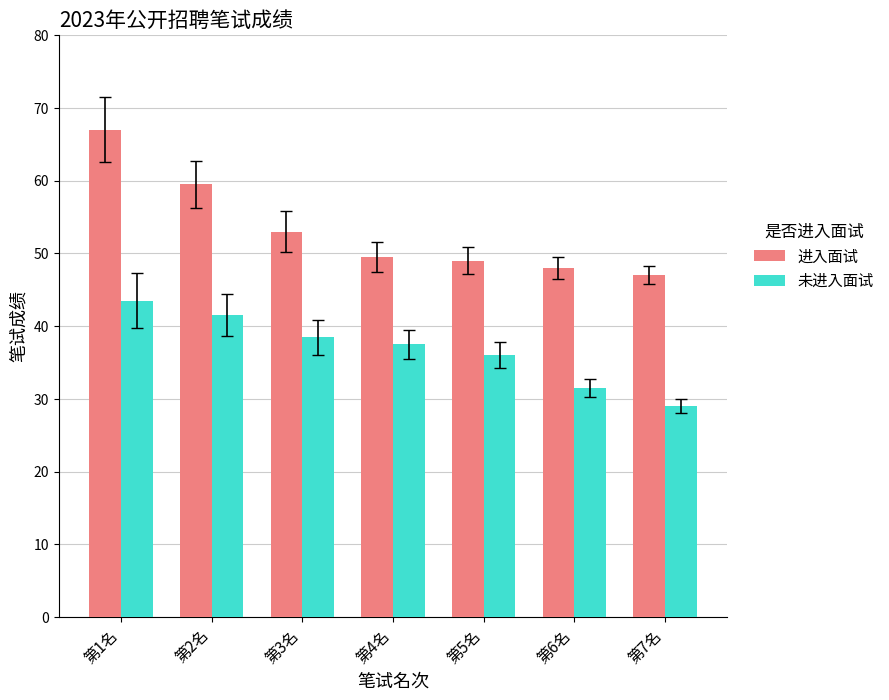

Are the bars horizontal?

No